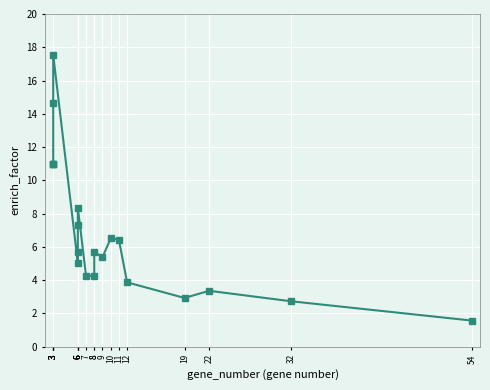

What is the change in value from 10 to 19?

-3.6